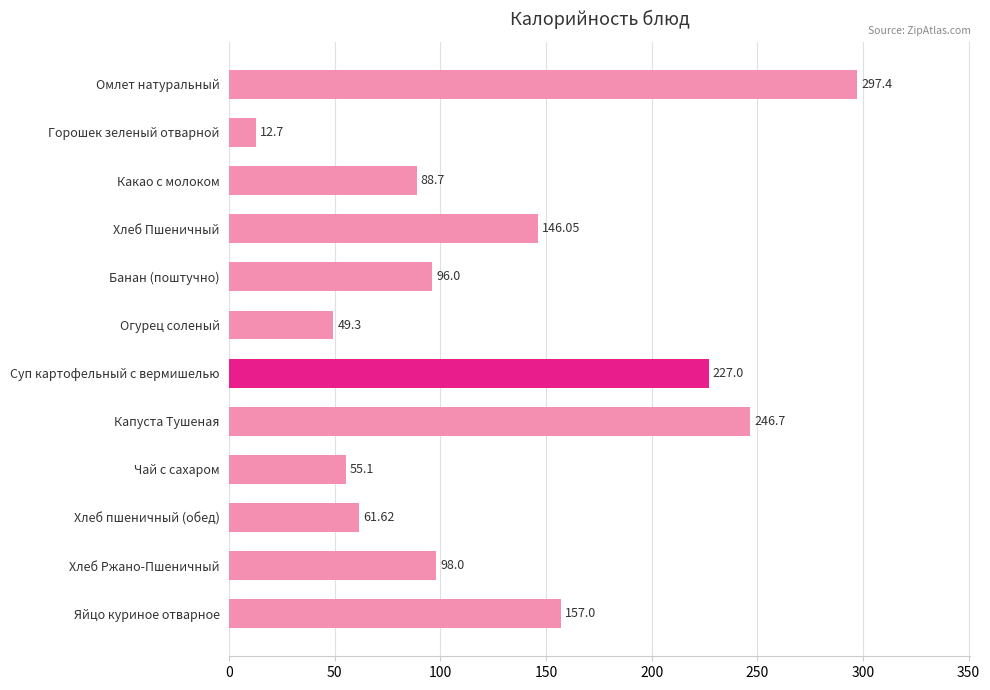

Count the number of categories in the chart.

12